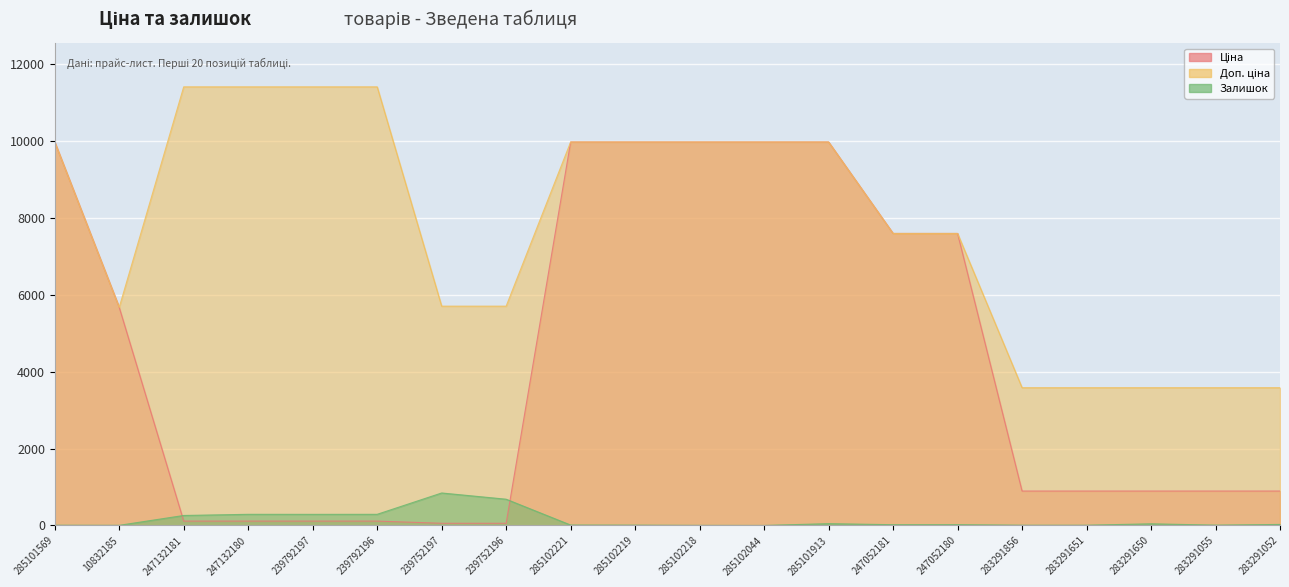

What is the label of the 9th point from the left?

285102221